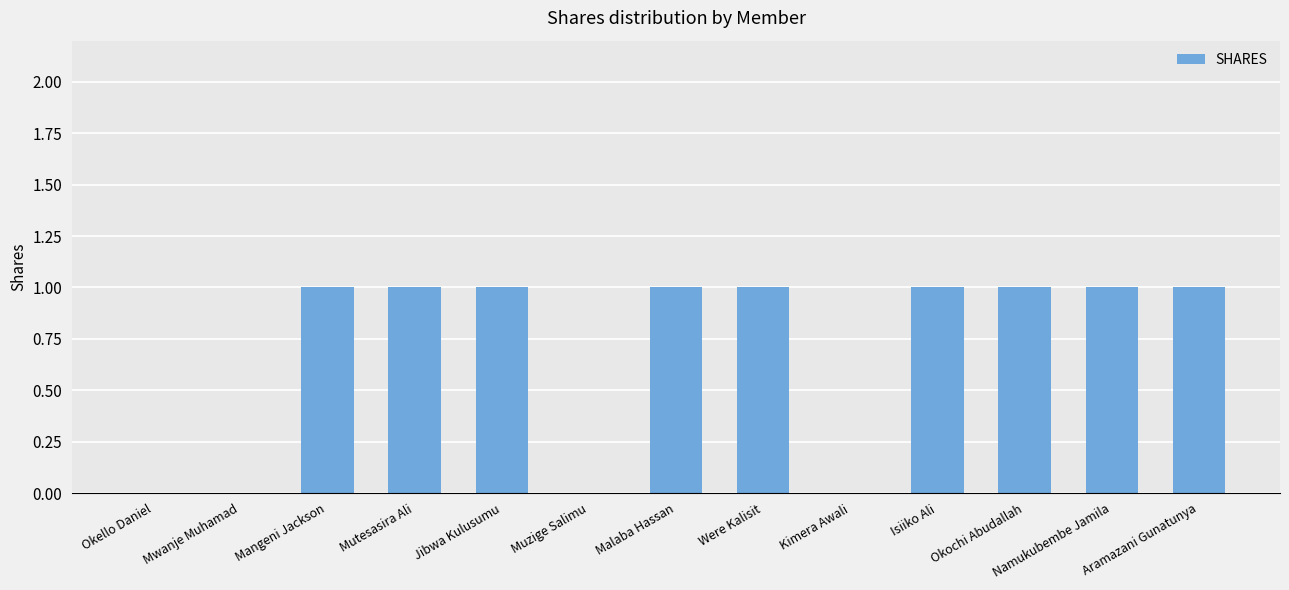

True or false: the data shows 0 at Muzige Salimu.

True